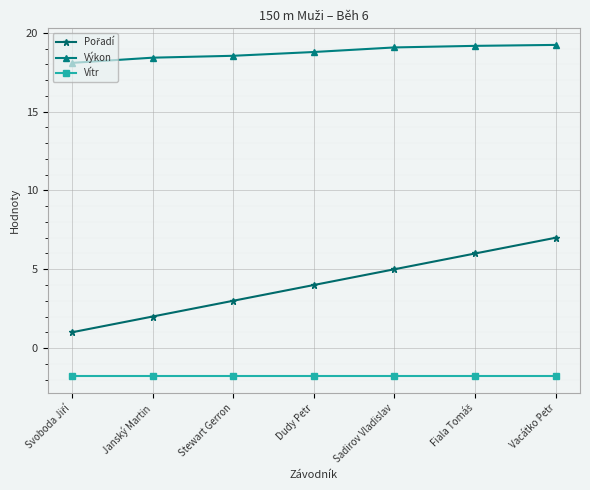

At how many categories does at least one series exceed 0?

7